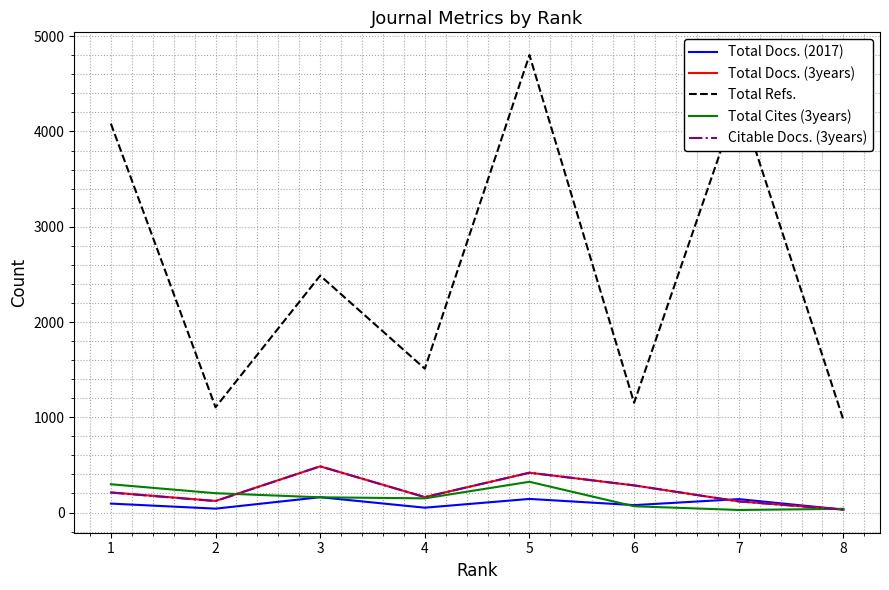

True or false: Citable Docs. (3years) and Total Cites (3years) intersect in this chart.

True